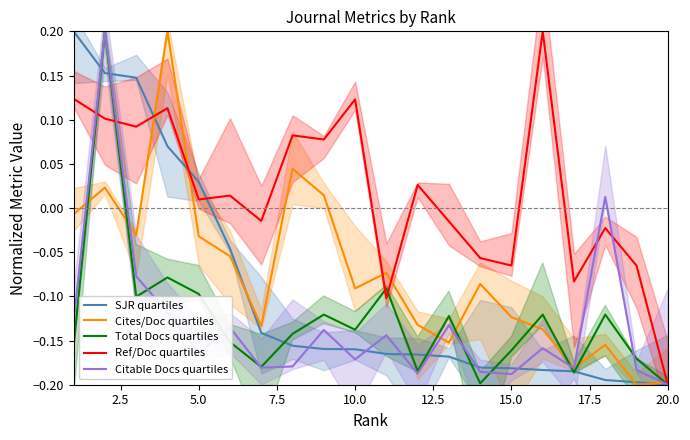

Where is SJR quartiles nearest to the value 0?

5.0